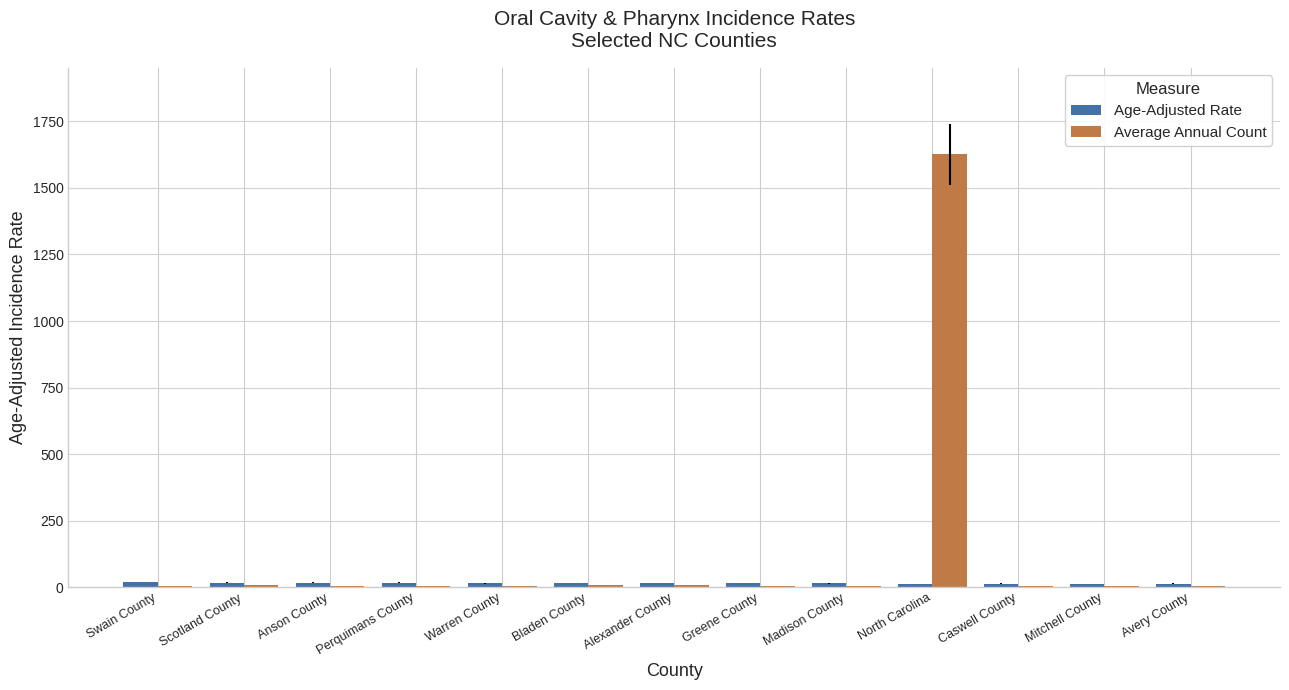

At which category is the sum across all series the highest?

North Carolina